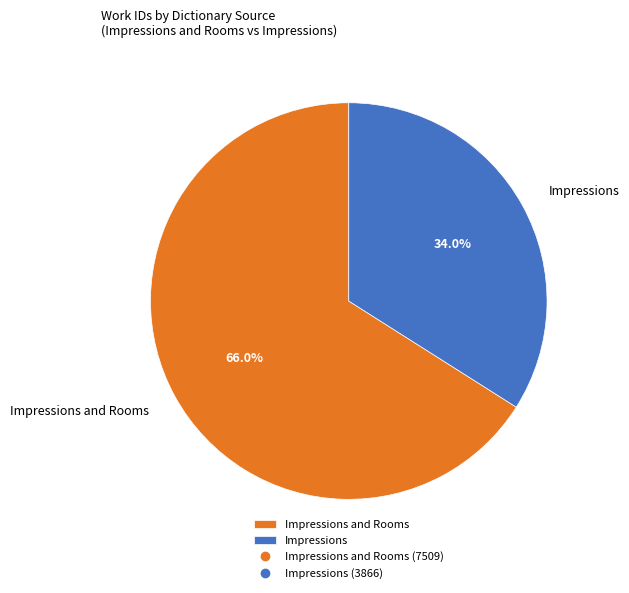

Between Impressions and Rooms and Impressions, which is larger?

Impressions and Rooms